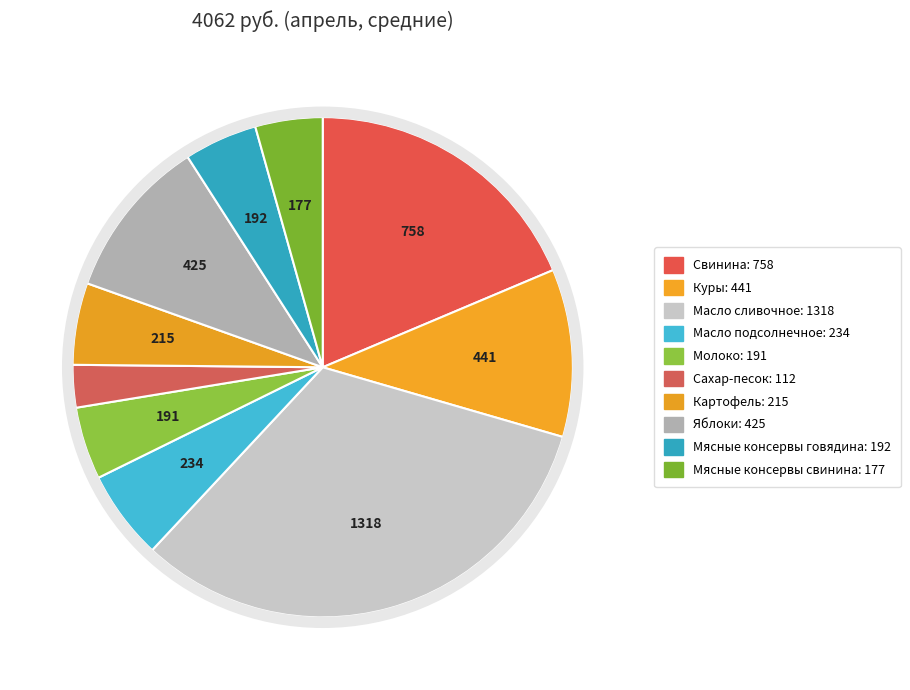

How many slices are in this pie chart?

10